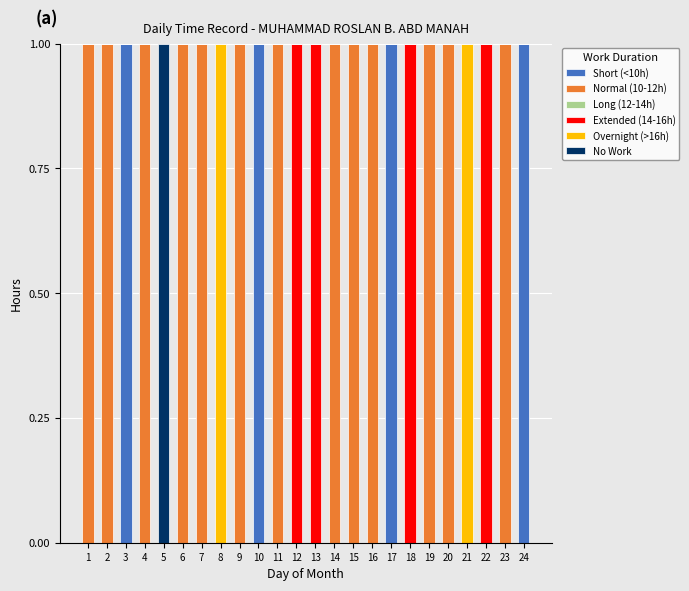

Is it true that Short (<10h) equals -1 at 7?

False